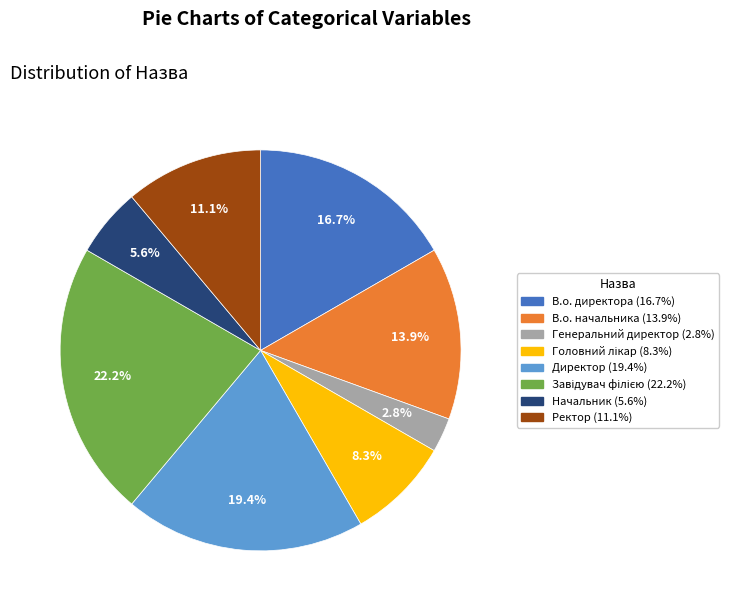

Does any single category account for the majority?

No